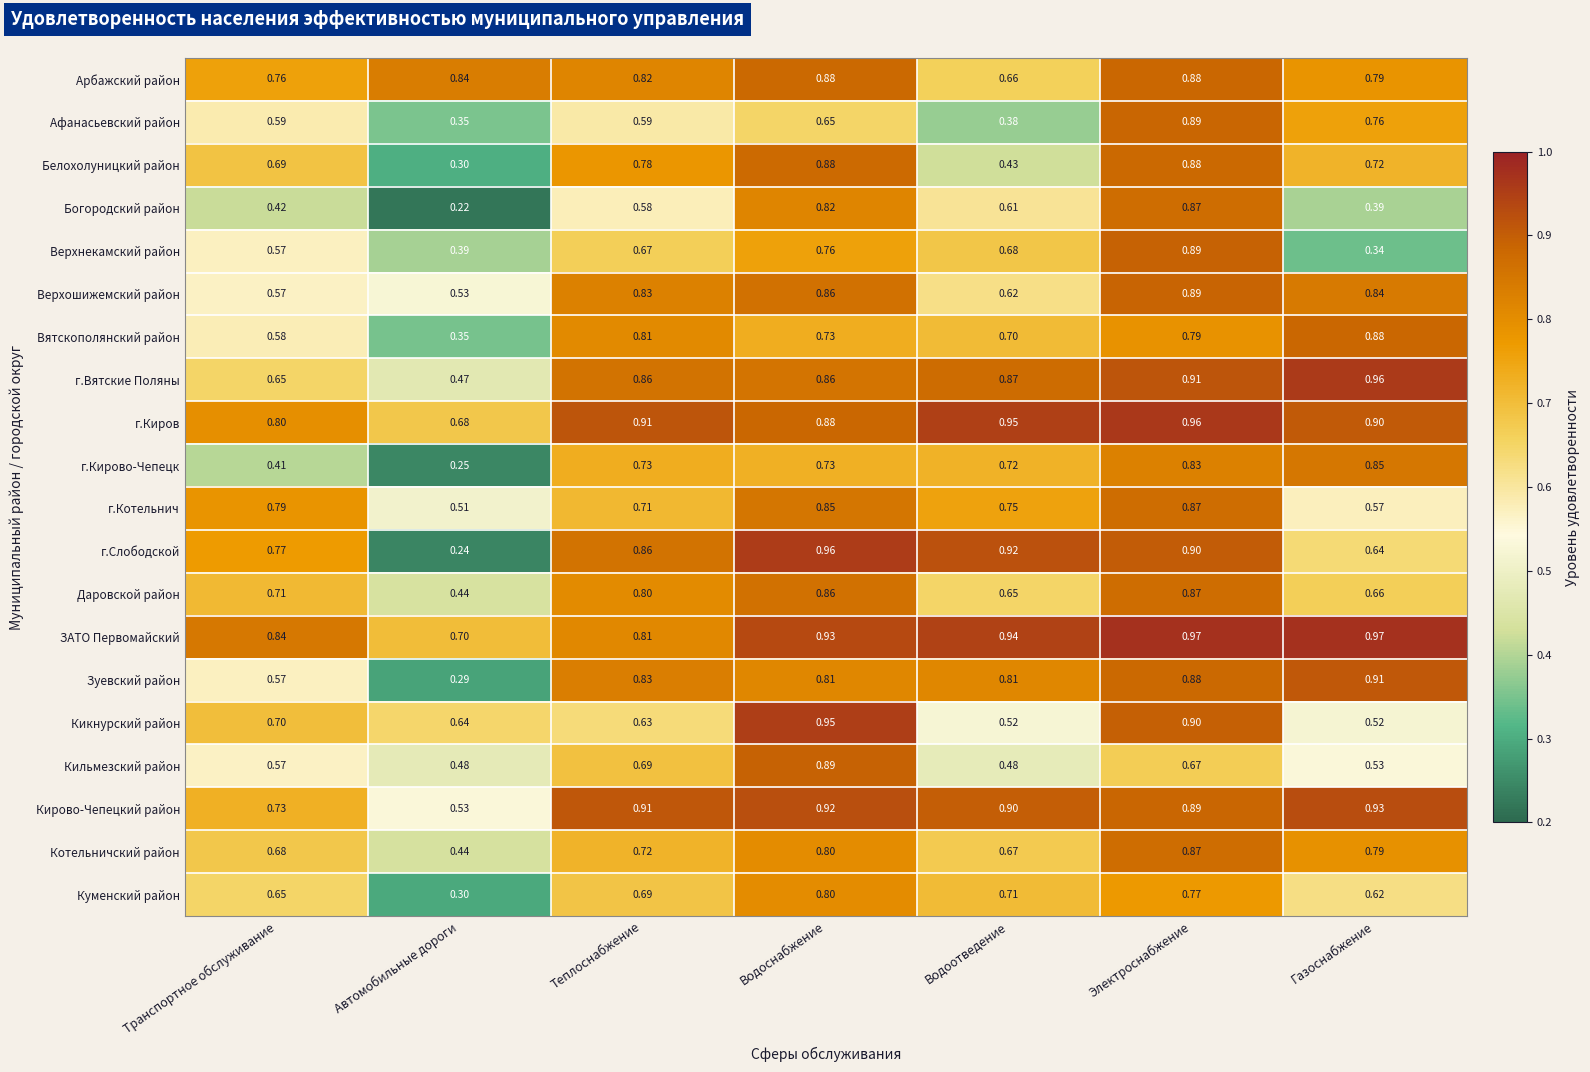

At how many categories does at least one series exceed 0?

7